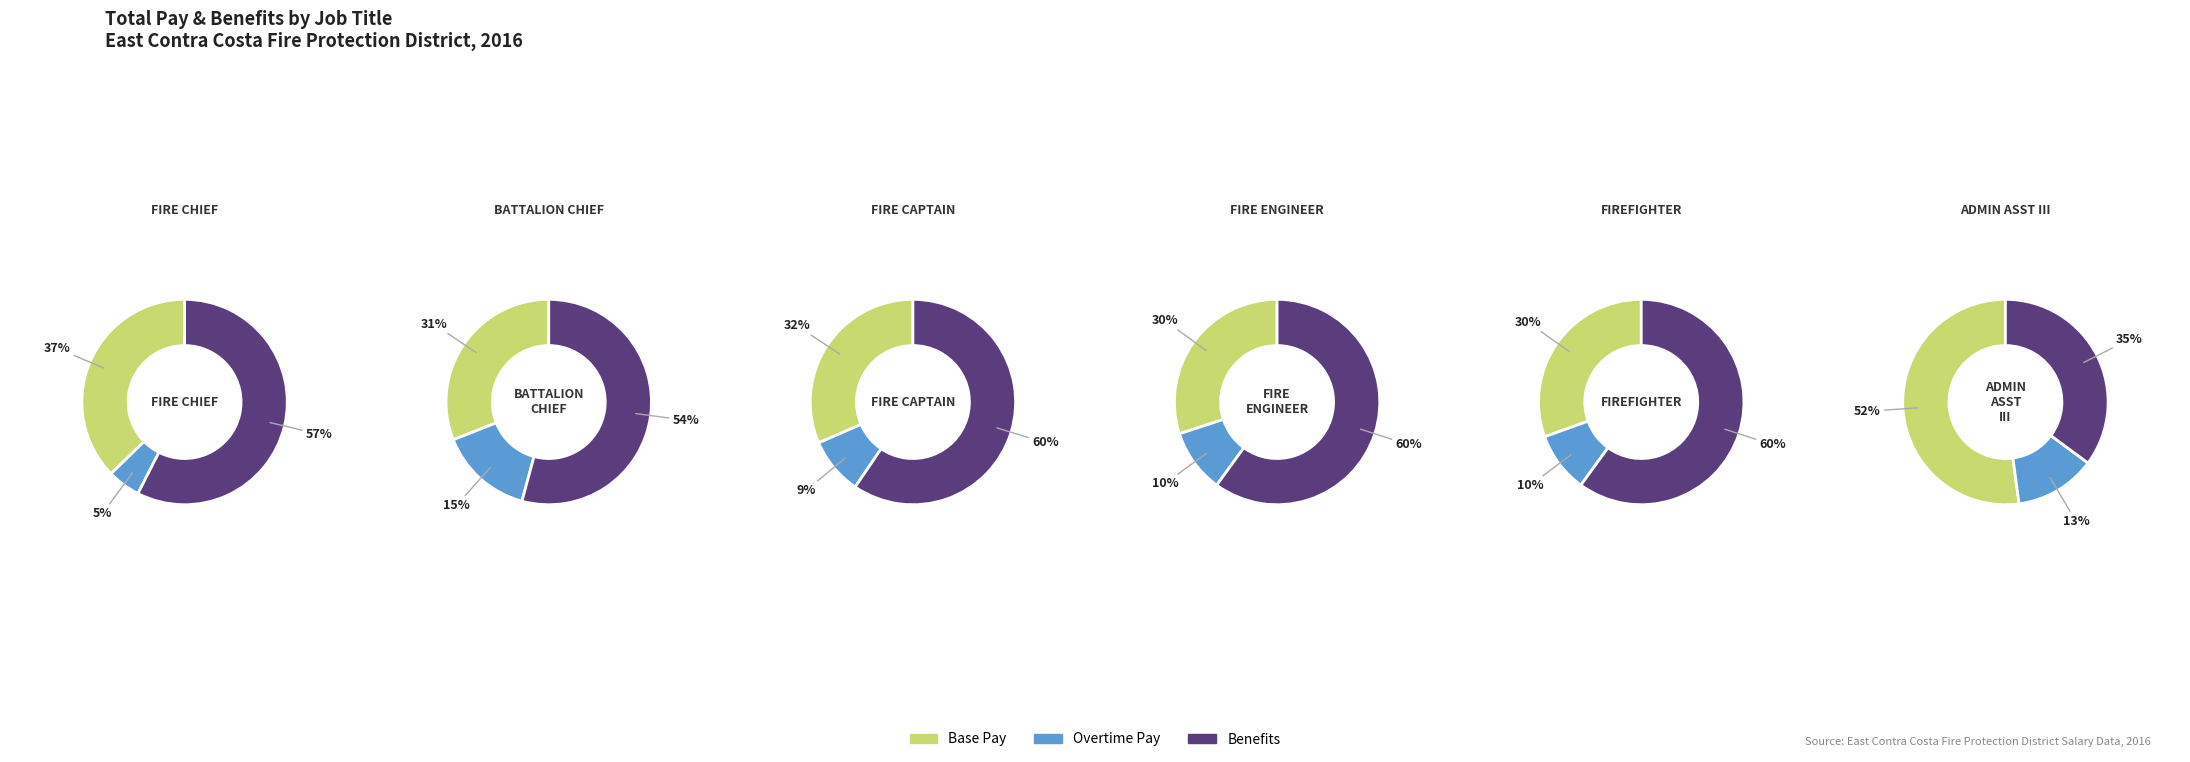

At BATTALION CHIEF (Burris), list the series in order from smallest to largest.

Overtime Pay, Base Pay, Benefits